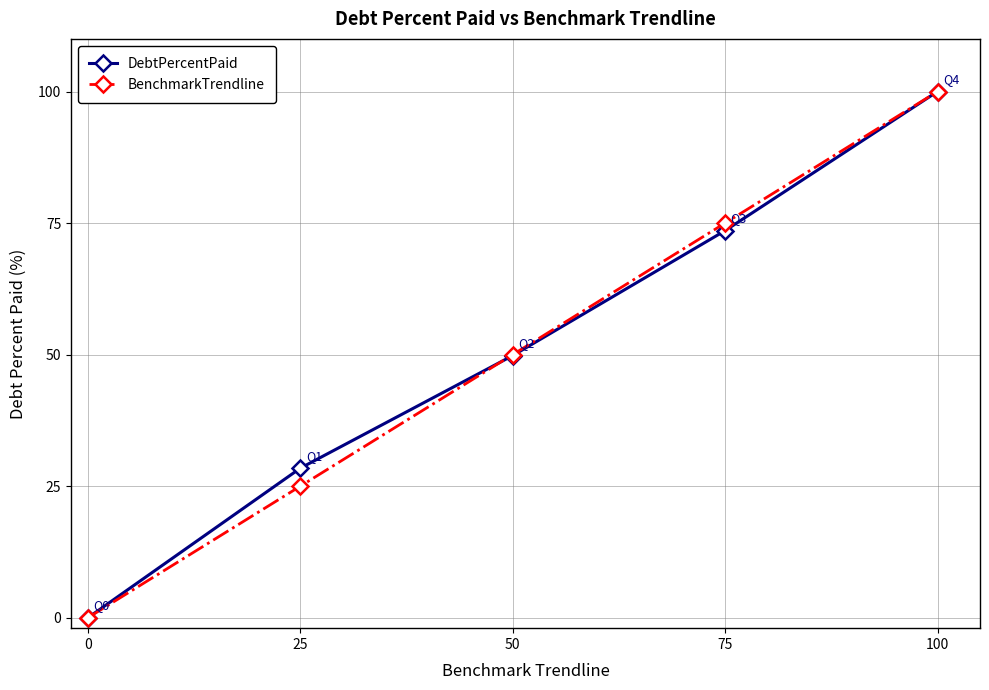

Which series changed the most between 25 and 50?

BenchmarkTrendline